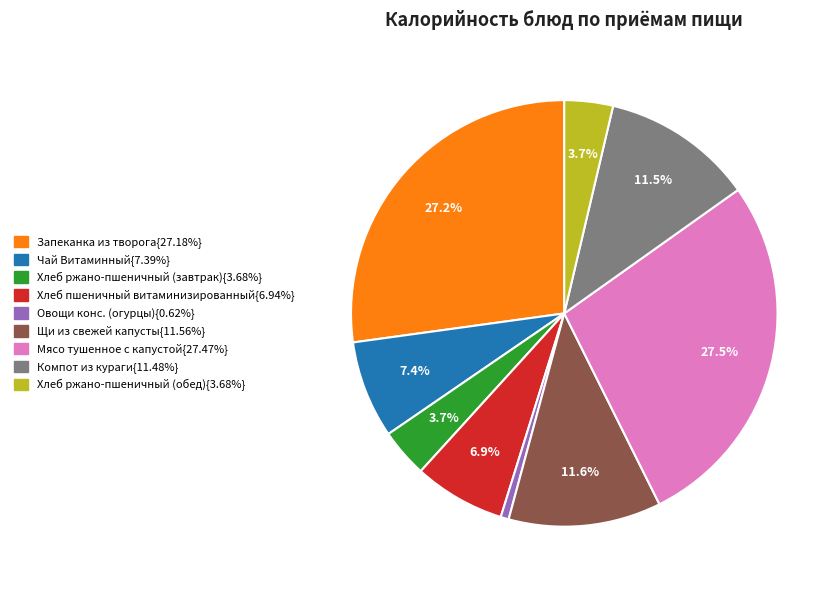

Does any single category account for the majority?

No